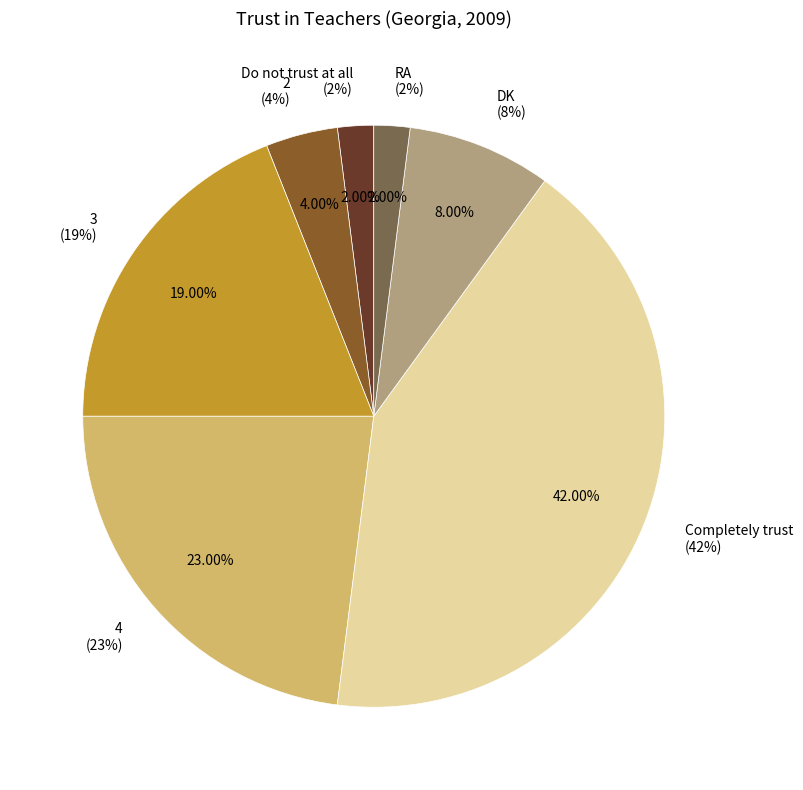

What is the change in value from DK to RA?

-6